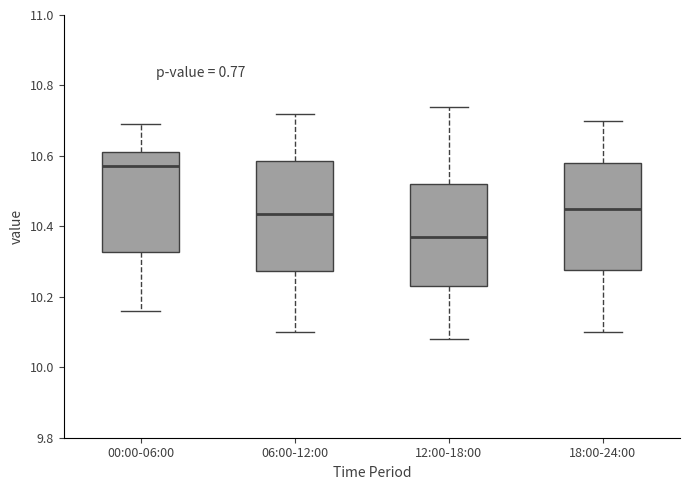

Reading left to right, read every box against the y-axis: the position of its median line, the range the box covers, and the ends of its whiskers. The values are not printed on the chart, so give them approximately, as read against the axis.

00:00-06:00: median 10.58, box 10.32 to 10.62, whiskers 10.16 to 10.70
06:00-12:00: median 10.44, box 10.28 to 10.58, whiskers 10.10 to 10.72
12:00-18:00: median 10.38, box 10.24 to 10.52, whiskers 10.08 to 10.74
18:00-24:00: median 10.46, box 10.28 to 10.58, whiskers 10.10 to 10.70